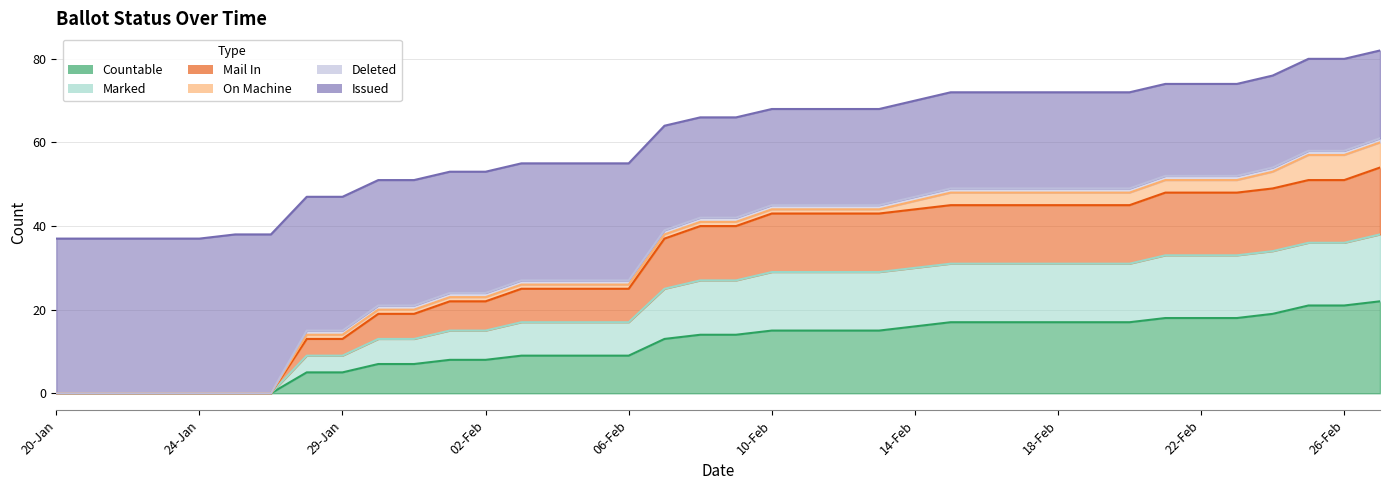

How many values in the MARKED series are below 40?

18